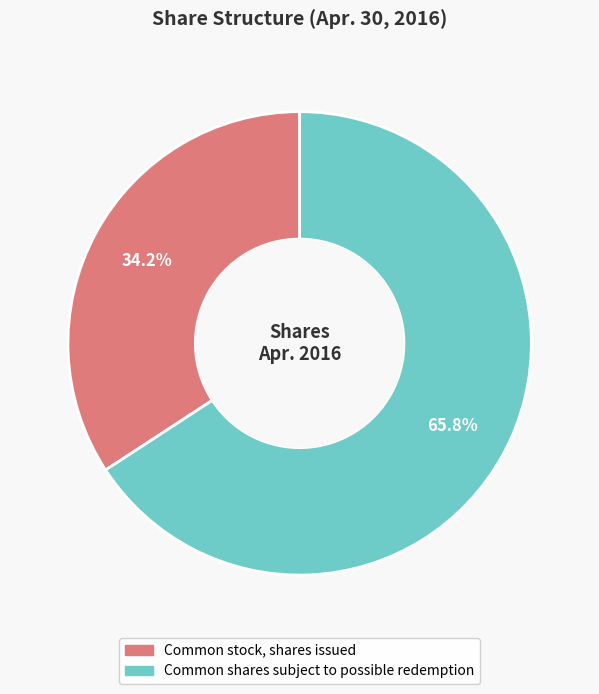

True or false: Common stock, shares issued accounts for 34% of the total.

True